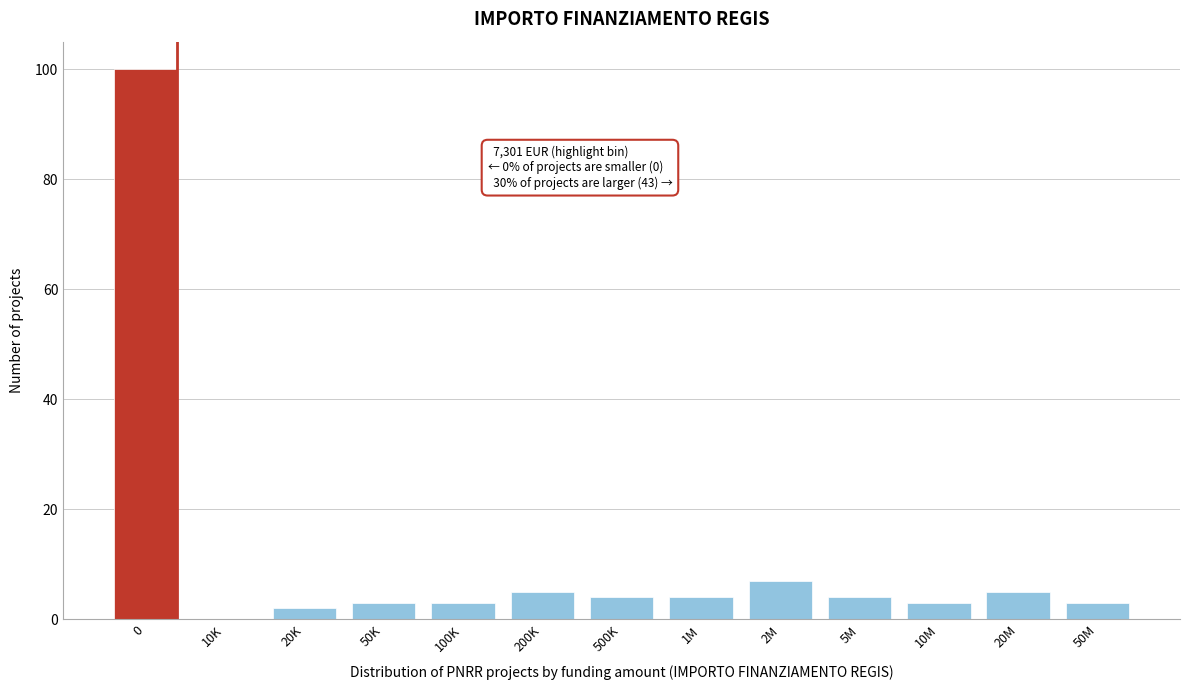

Reading left to right, list all the values displayed in this chart.

0=100	10K=0	20K=2	50K=3	100K=3	200K=5	500K=4	1M=4	2M=7	5M=4	10M=3	20M=5	50M=3